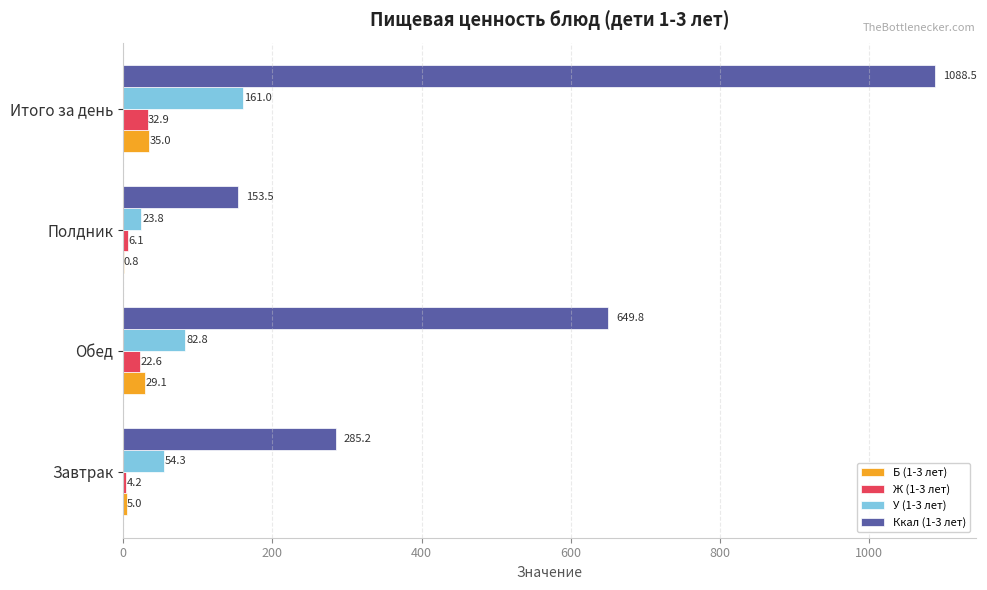

Which series changed the most between Полдник and Итого за день?

Ккал (1-3 лет)